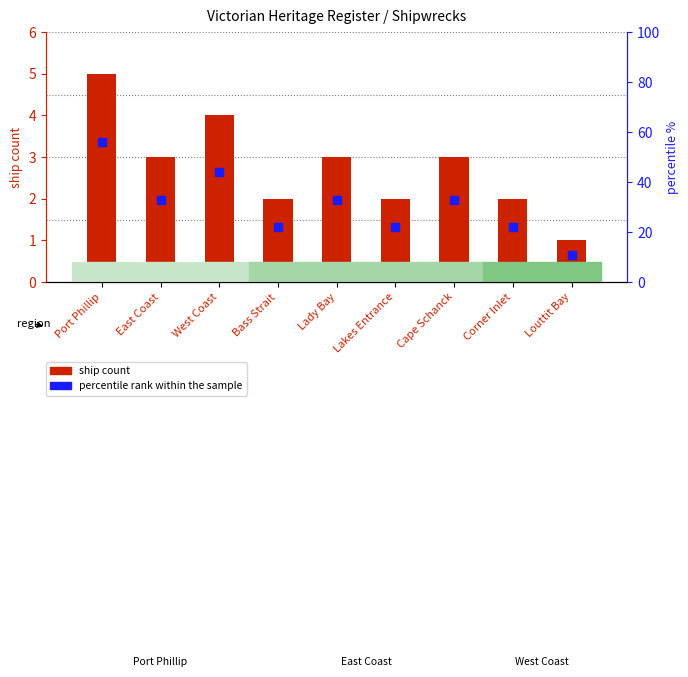

Reading left to right, extract all data points from this chart.

count: 5	3	4	2	3	2	3	2	1
percentile rank within the sample: 56	33	44	22	33	22	33	22	11